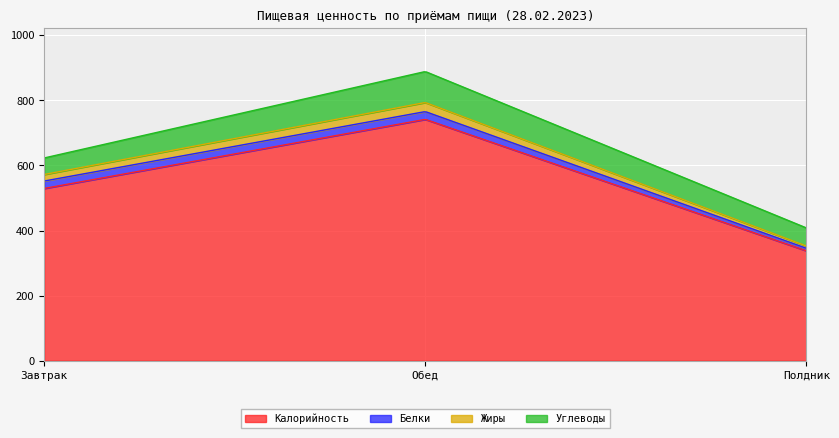

The Калорийность series shows 529.4 at Завтрак. True or false?

True